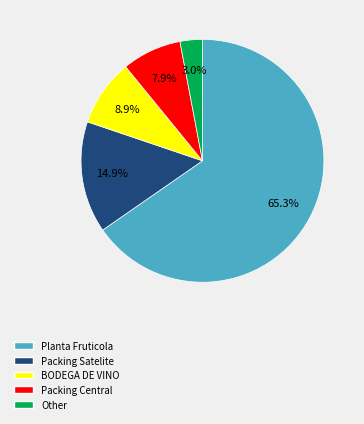

Which category has the biggest portion of the pie?

Planta Fruticola